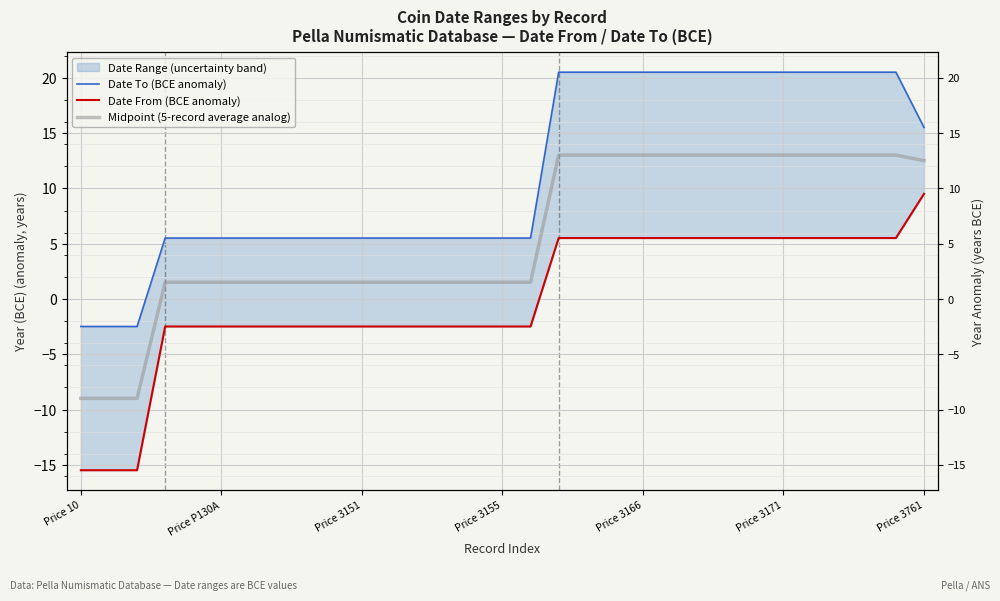

True or false: Date From (BCE anomaly) and Midpoint (5-record average analog) cross at least once.

False